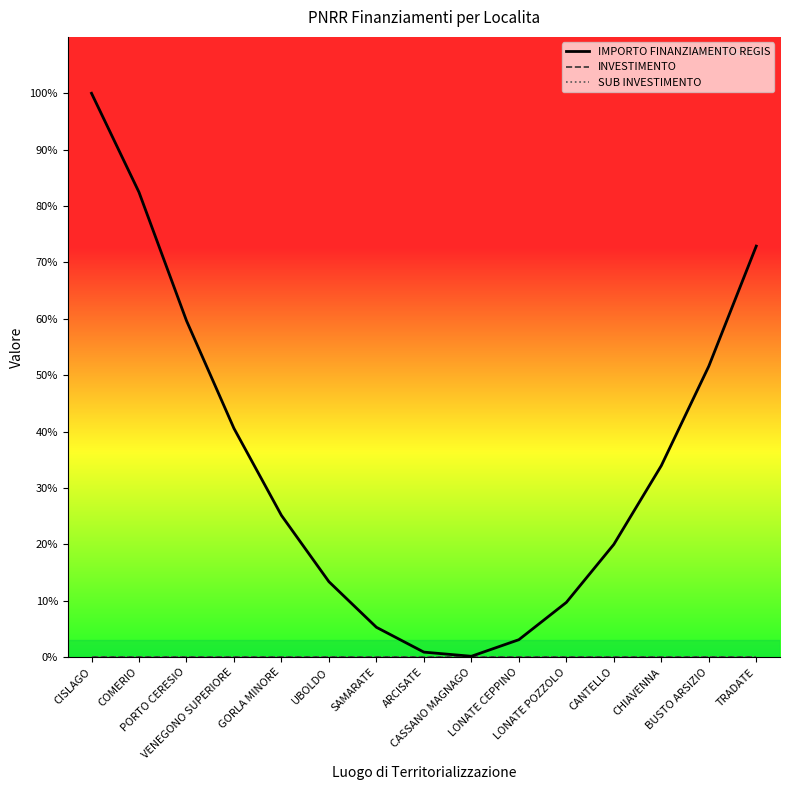

Does the chart have visible grid lines?

No